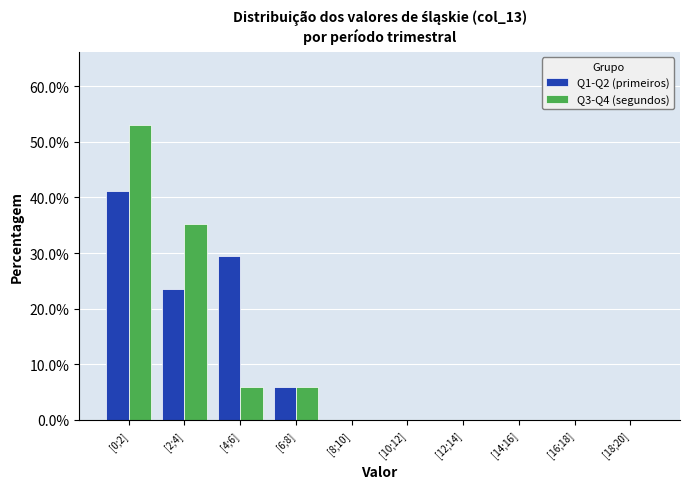

Reading left to right, what are all the values shown in this chart?

Q1-Q2 (primeiros): [0;2]=41.2	[2;4]=23.5	[4;6]=29.4	[6;8]=5.9	[8;10]=0.0	[10;12]=0.0	[12;14]=0.0	[14;16]=0.0	[16;18]=0.0	[18;20]=0.0
Q3-Q4 (segundos): [0;2]=52.9	[2;4]=35.3	[4;6]=5.9	[6;8]=5.9	[8;10]=0.0	[10;12]=0.0	[12;14]=0.0	[14;16]=0.0	[16;18]=0.0	[18;20]=0.0